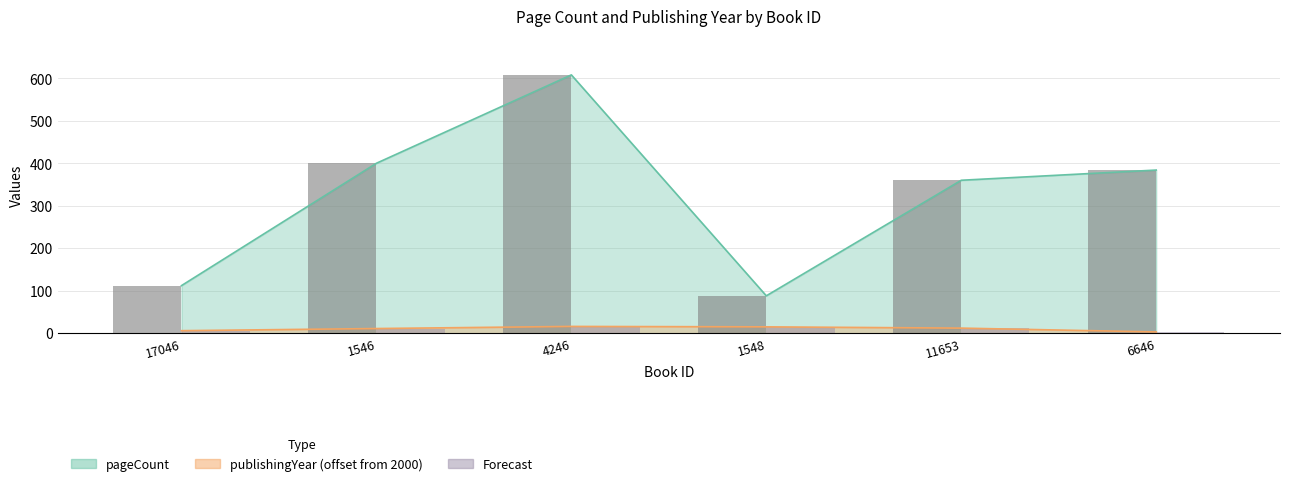

At which label is publishingYear closest to 9?

1546